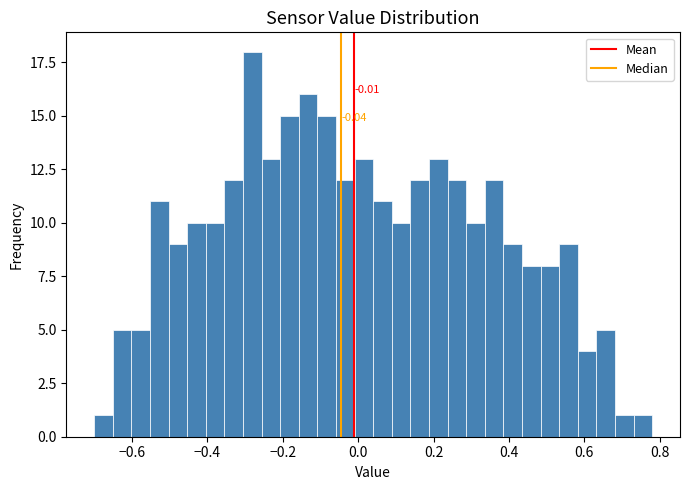

Around what value on the x-axis is the tallest bar? Give the approximate position of its centre, as read against the axis.

-0.28